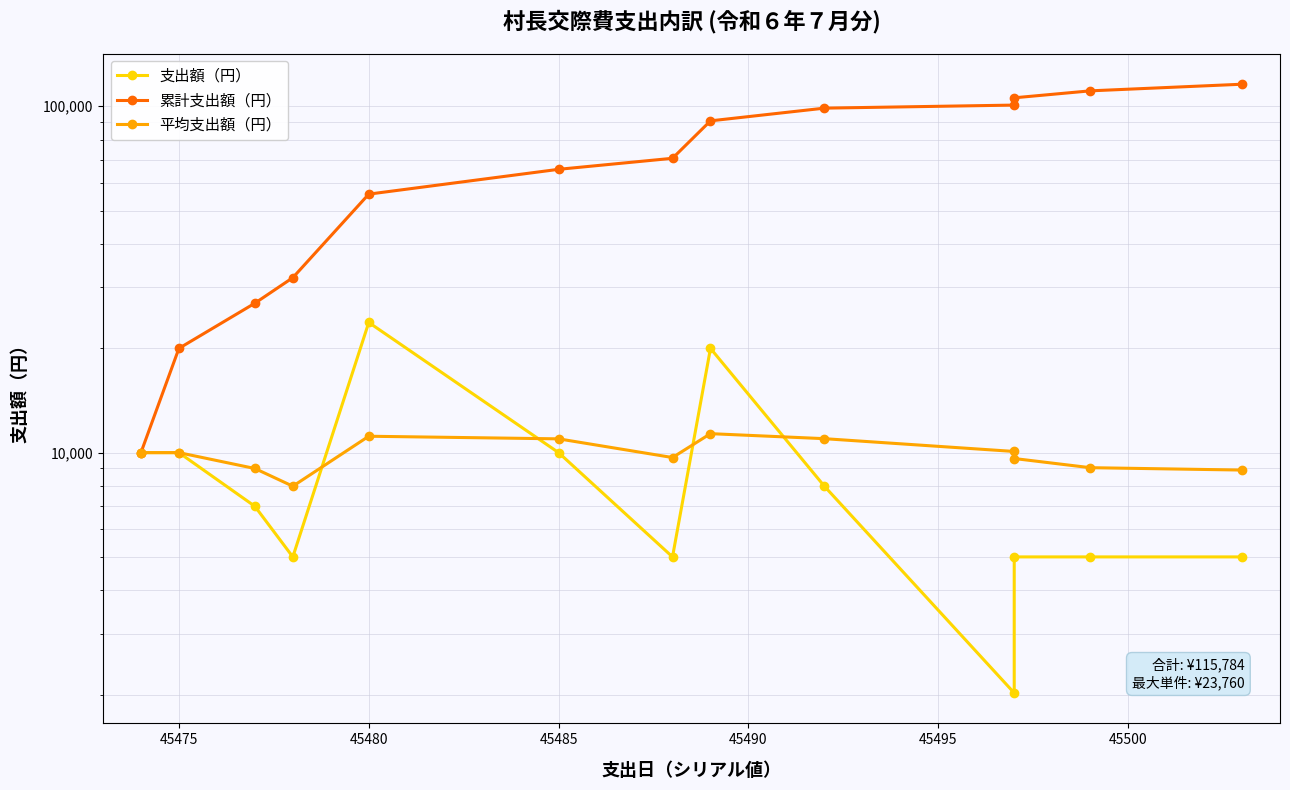

How many data points in 平均支出額（円） are less than 10000?

6